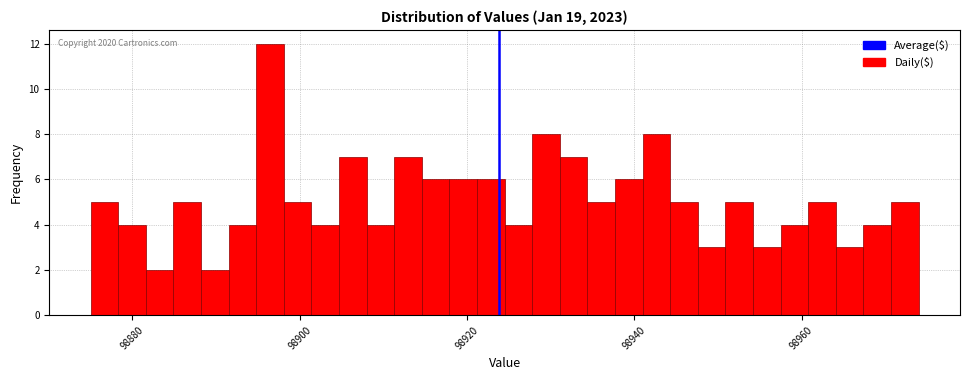

Around what value on the x-axis is the tallest bar? Give the approximate position of its centre, as read against the axis.

98896